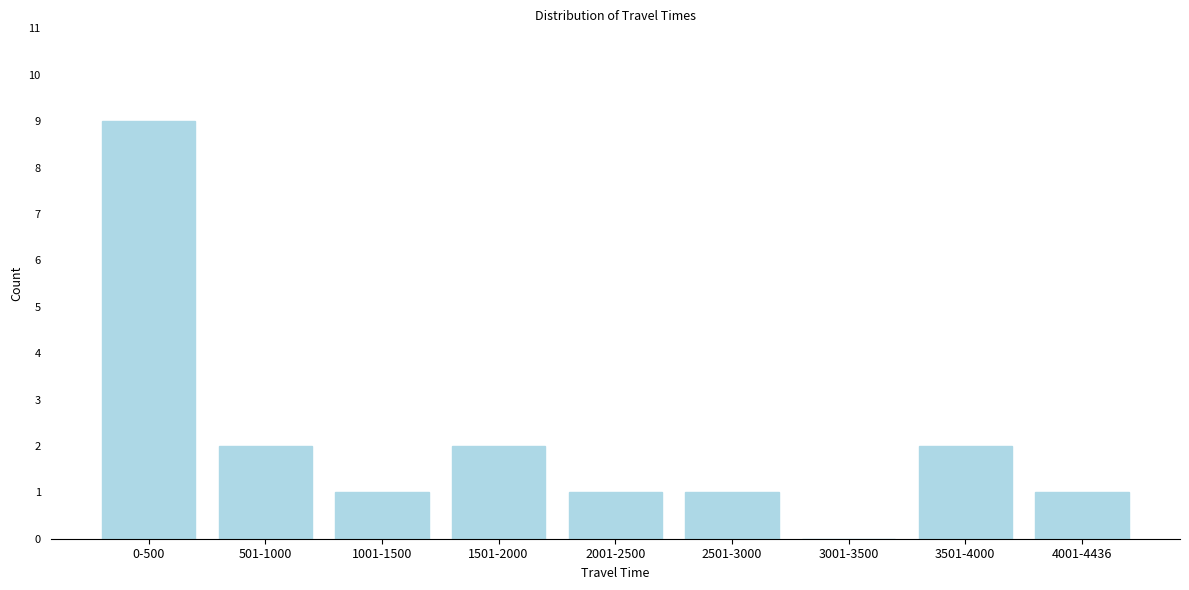

Reading left to right, list all the values displayed in this chart.

0-500=9	501-1000=2	1001-1500=1	1501-2000=2	2001-2500=1	2501-3000=1	3001-3500=0	3501-4000=2	4001-4436=1